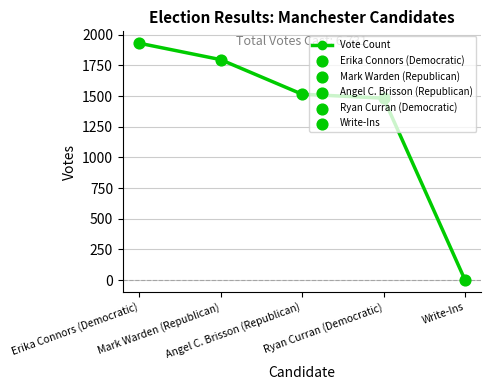

Approximately how many times larger is the value at Mark Warden (Republican) compared to Erika Connors (Democratic)?

0.9